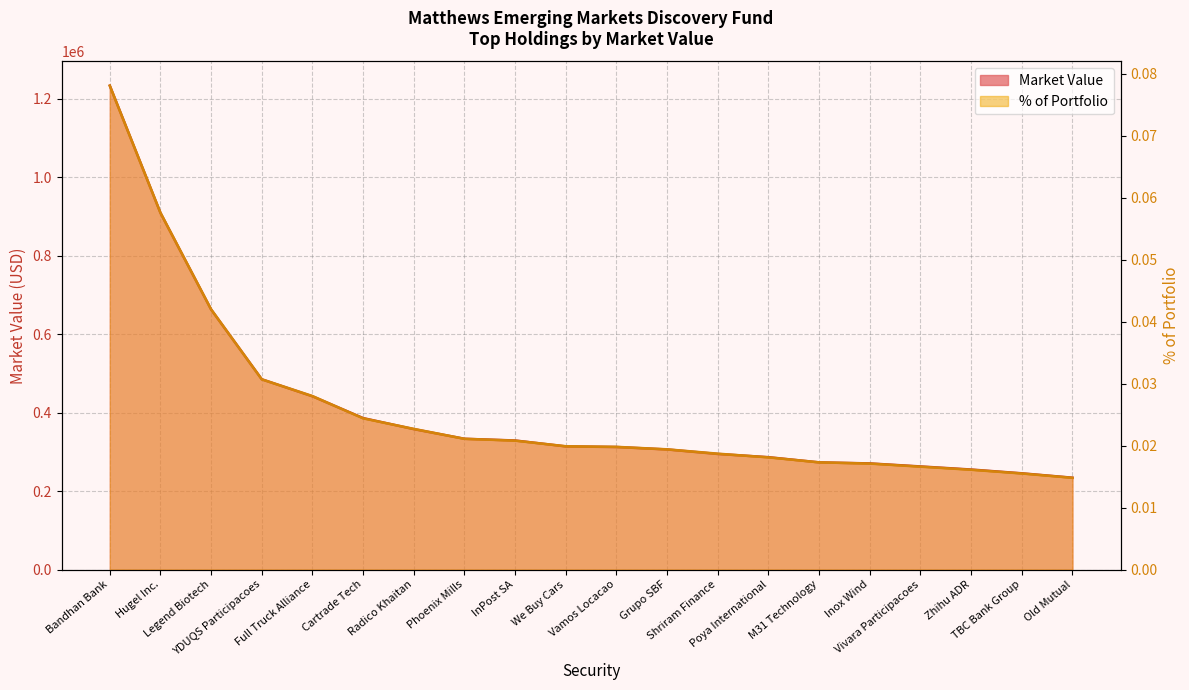

What is the minimum value for Market Value?

234078.0